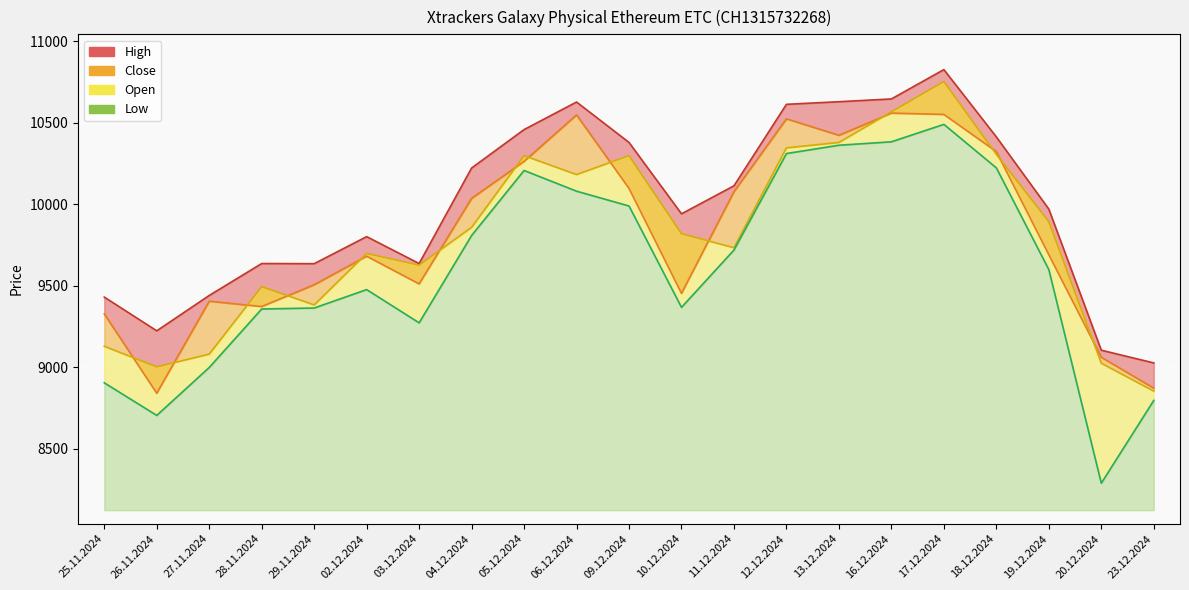

What is the label of the 5th point from the right?

17.12.2024